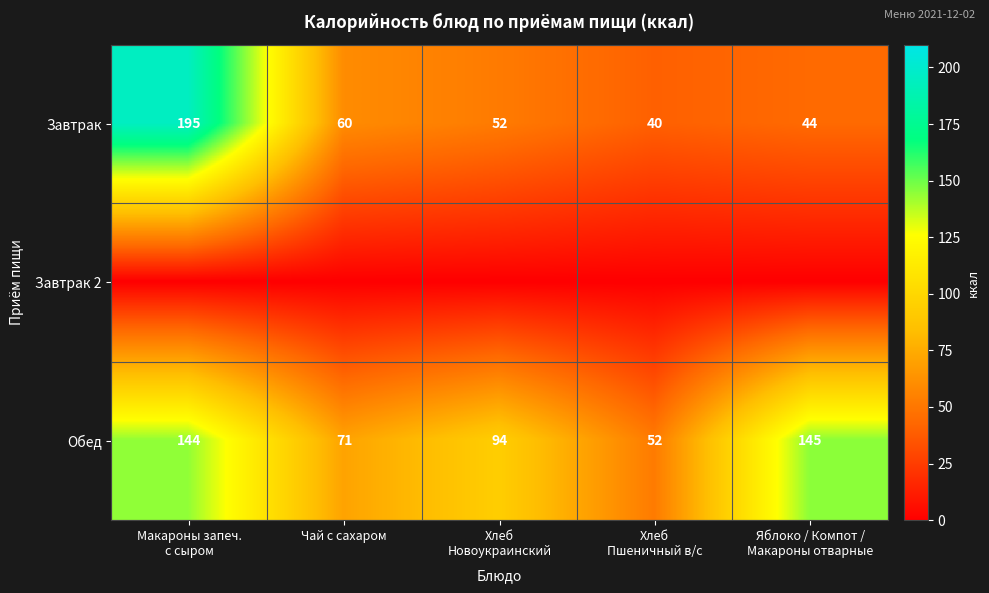

Is it true that Обед equals 71 at Чай с сахаром?

True